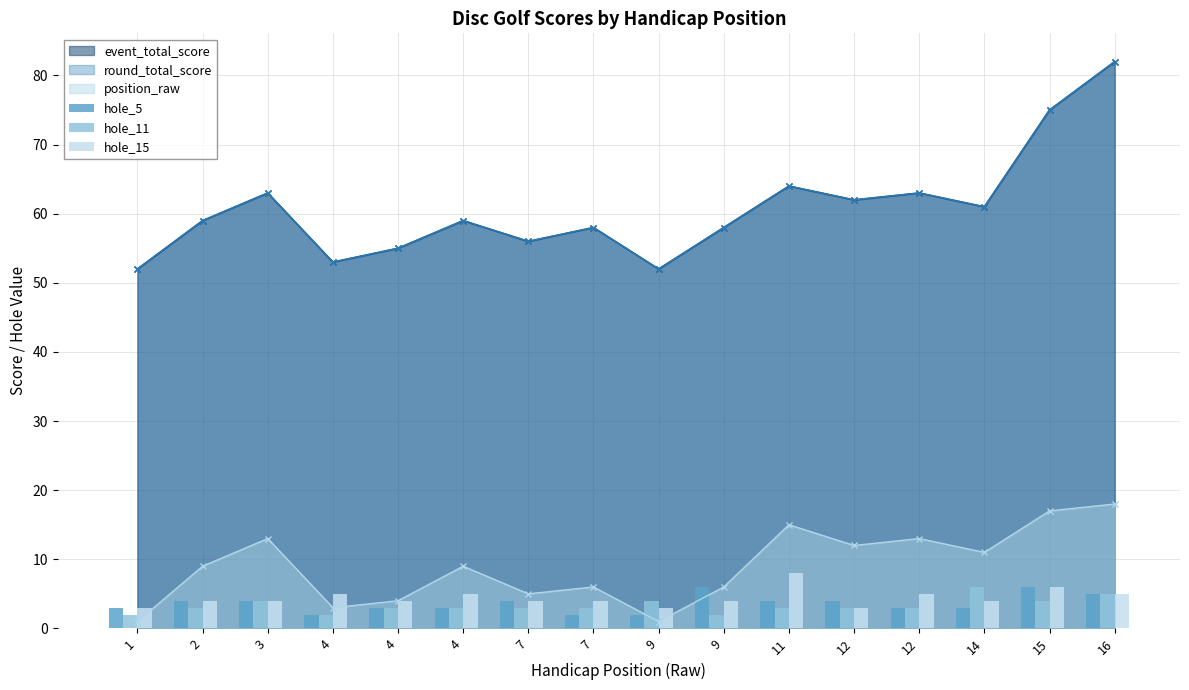

How many data points in hole_15 are above 4?

6